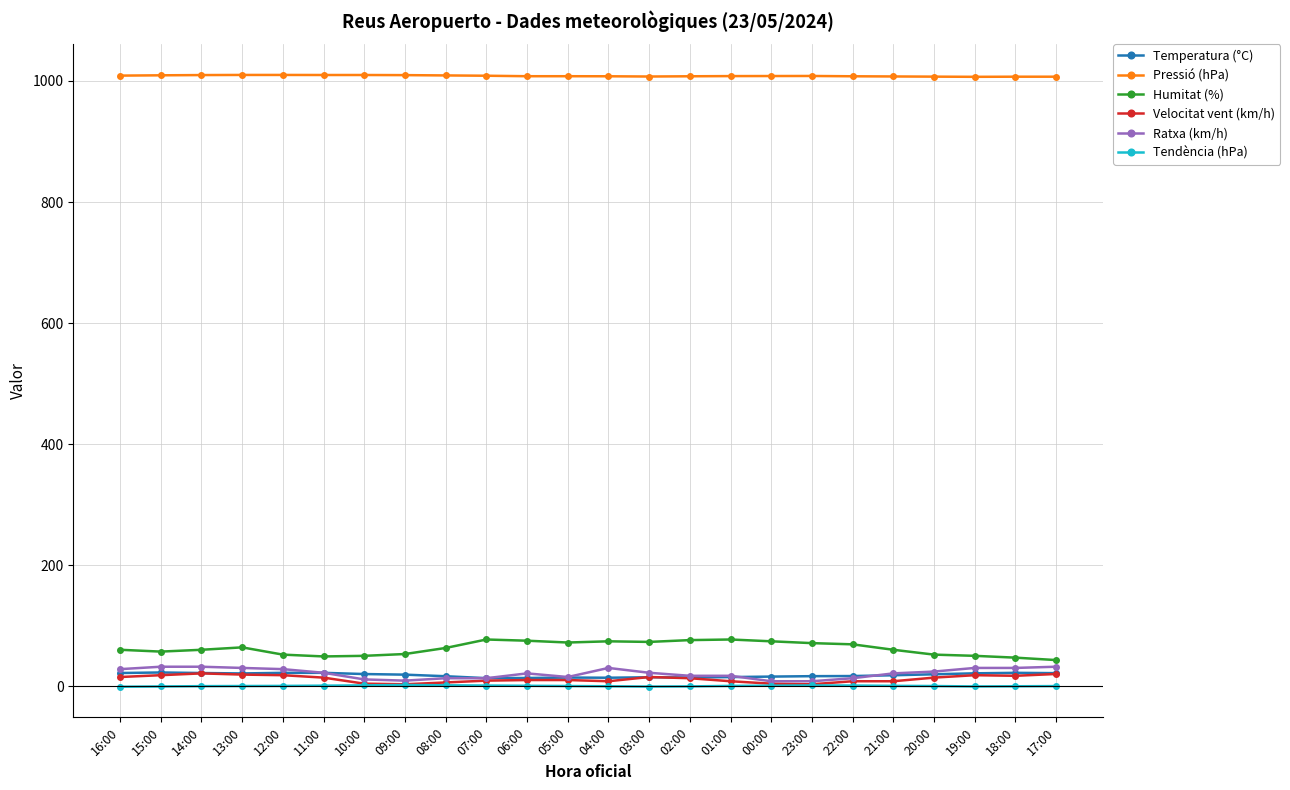

True or false: Humitat (%) has more than 2 points higher than both neighbors.

True